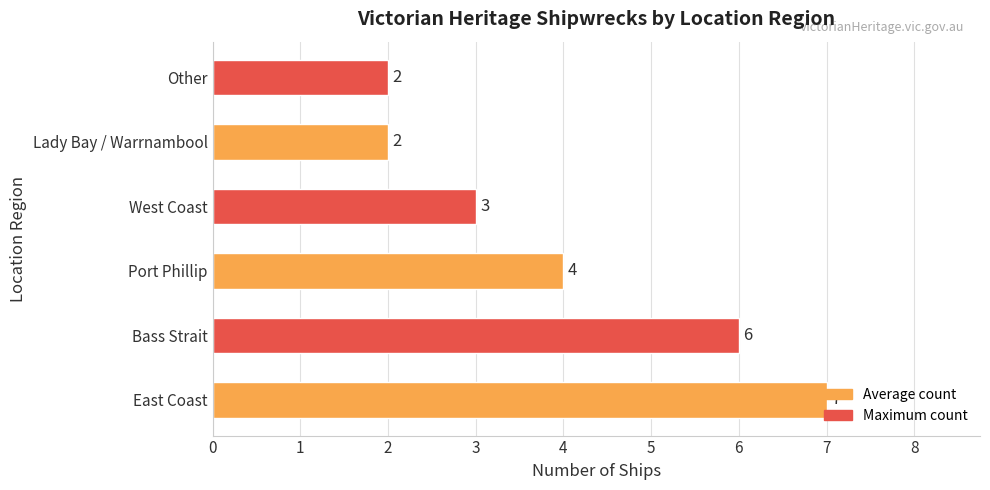

What is the difference between the second highest and second lowest values?

4